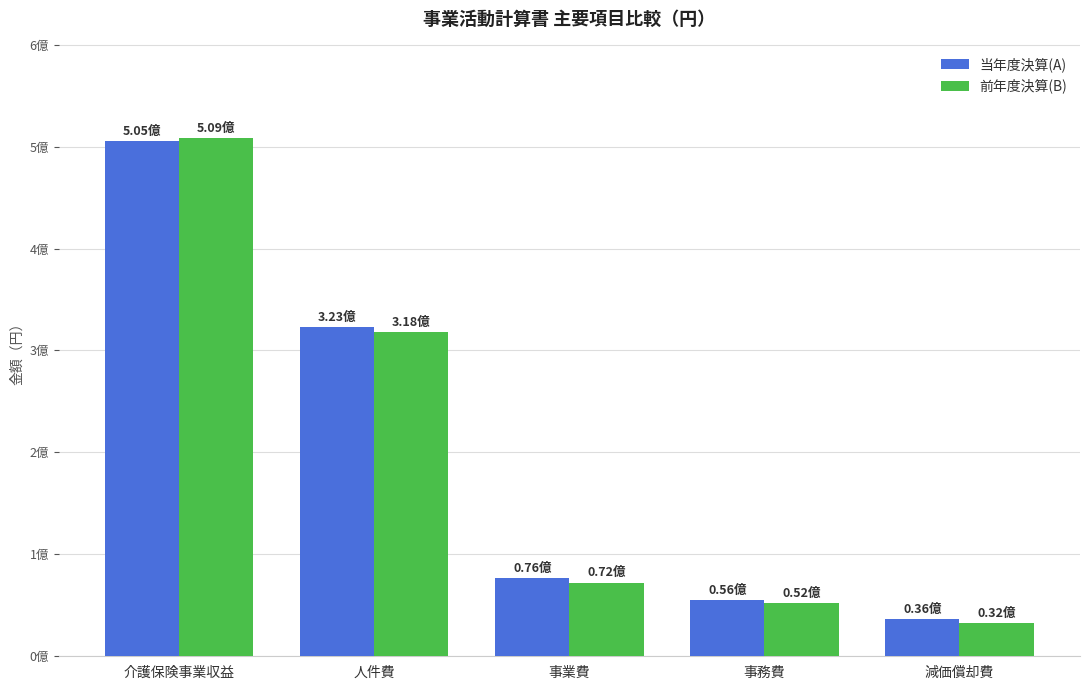

What are all the series names shown in the legend?

当年度決算(A), 前年度決算(B)